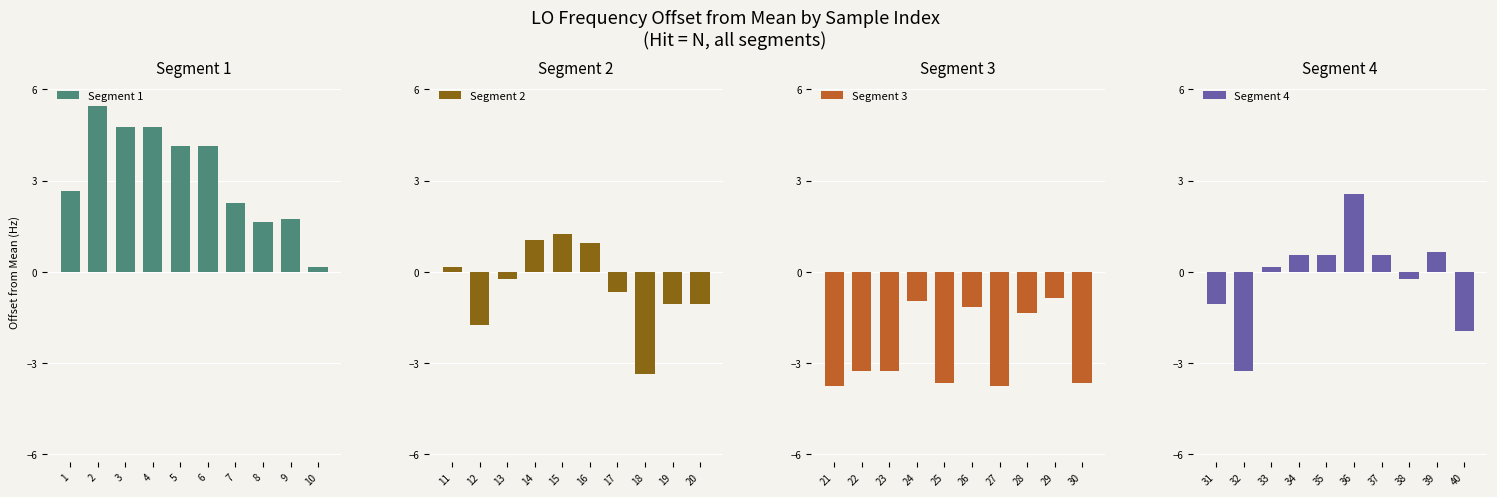

Reading left to right, transcribe all the data shown in this chart.

Segment 1: 2.7	5.5	4.8	4.8	4.2	4.2	2.3	1.7	1.8	0.2
Segment 2: 0.2	-1.7	-0.2	1.1	1.3	1.0	-0.6	-3.3	-1.0	-1.0
Segment 3: -3.7	-3.2	-3.2	-0.9	-3.6	-1.1	-3.7	-1.3	-0.8	-3.6
Segment 4: -1.0	-3.2	0.2	0.6	0.6	2.6	0.6	-0.2	0.7	-1.9